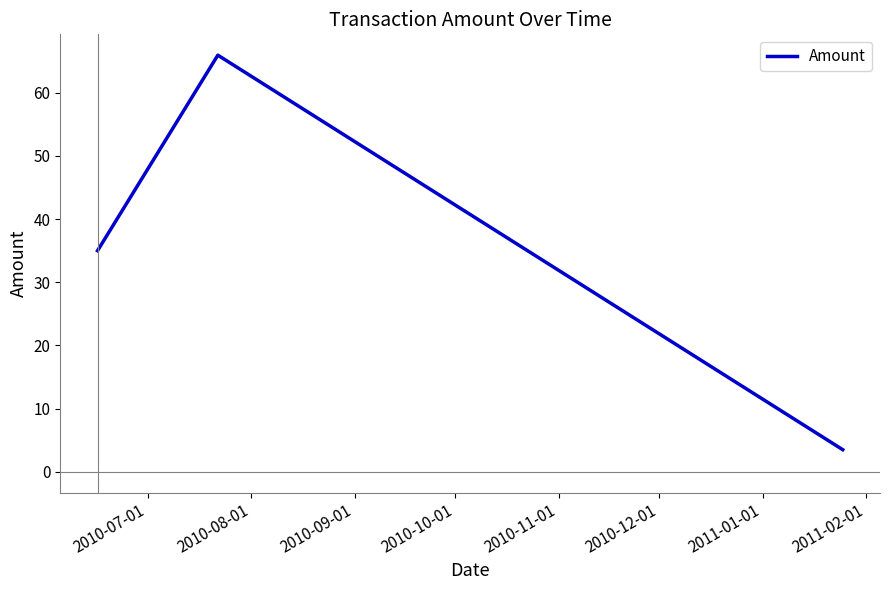

What is the average value?

34.8